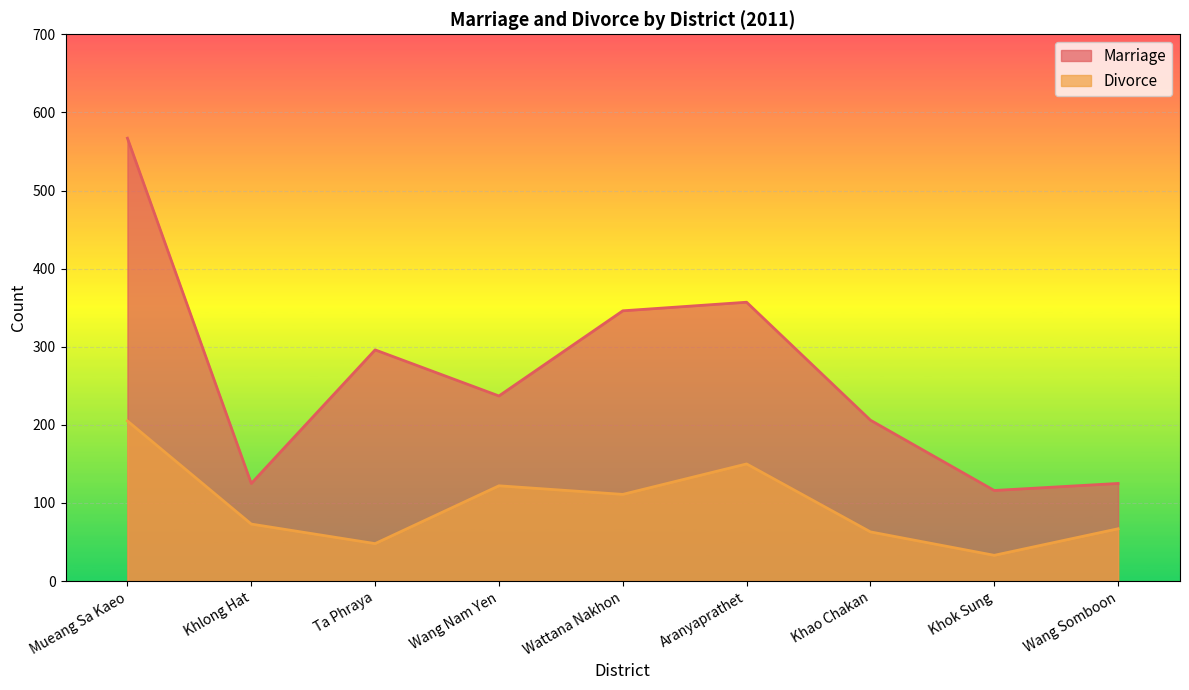

How many data points in Divorce are less than 73?

4